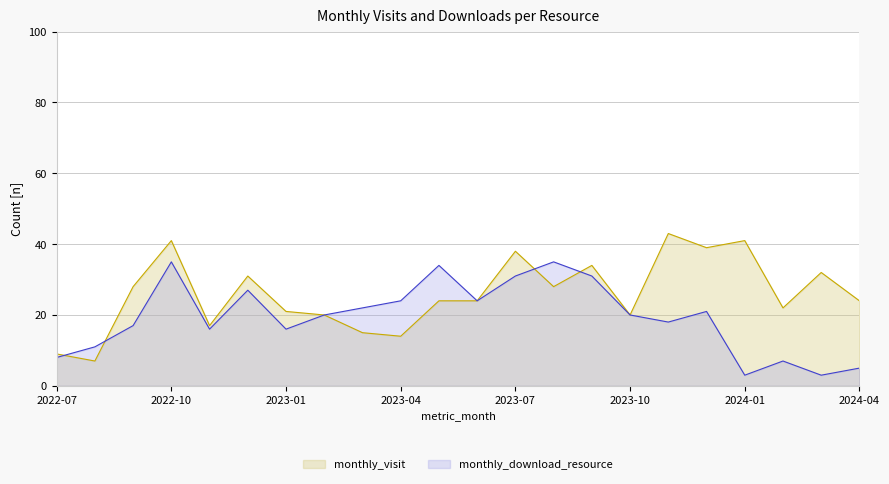

Where does the monthly_download_resource series first go above 20?

2022-10